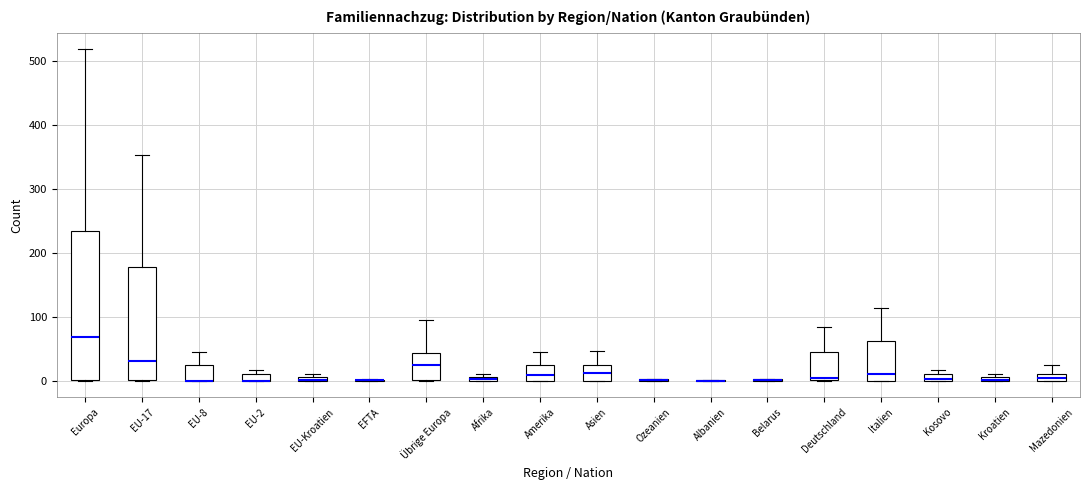

Which box is the tallest, from its lower edge to its upper edge?

Europa